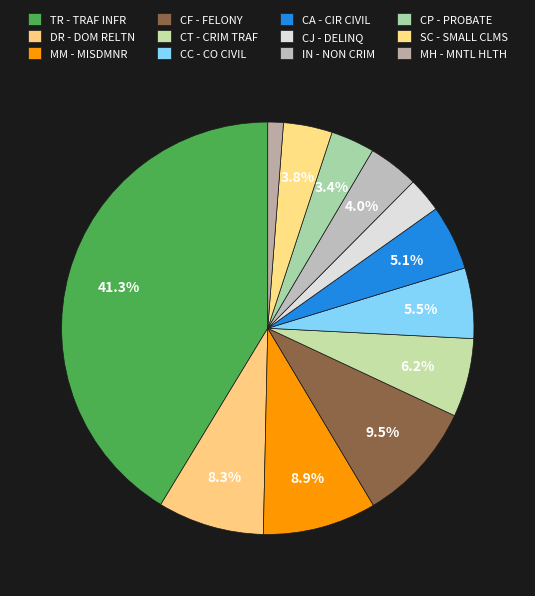

How many segments does this pie chart have?

12